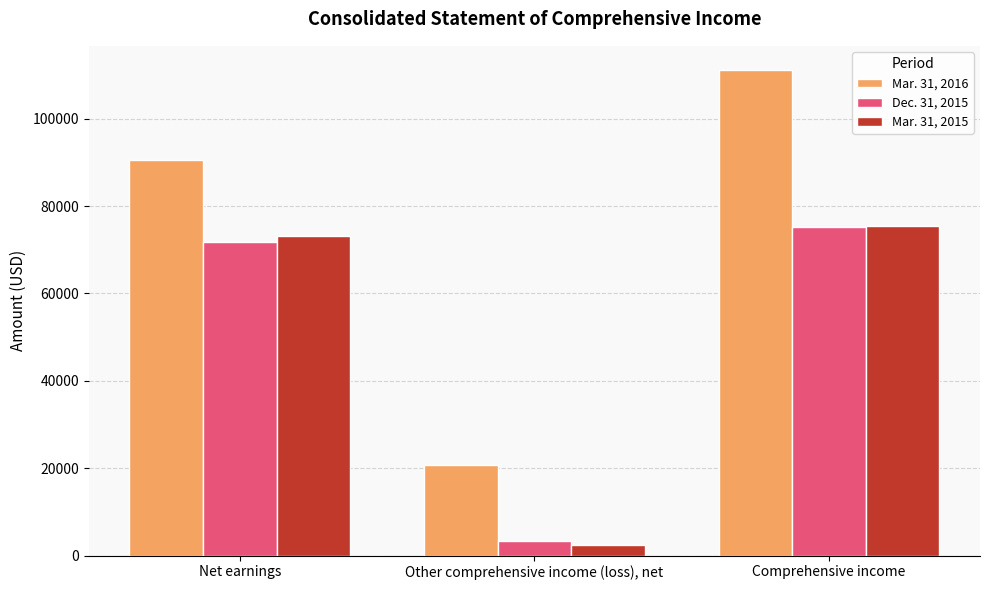

What position from the left is Comprehensive income?

3